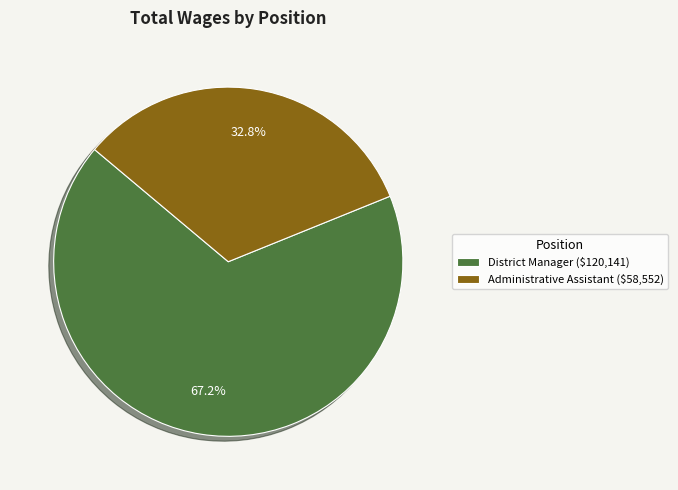

How many segments does this pie chart have?

2